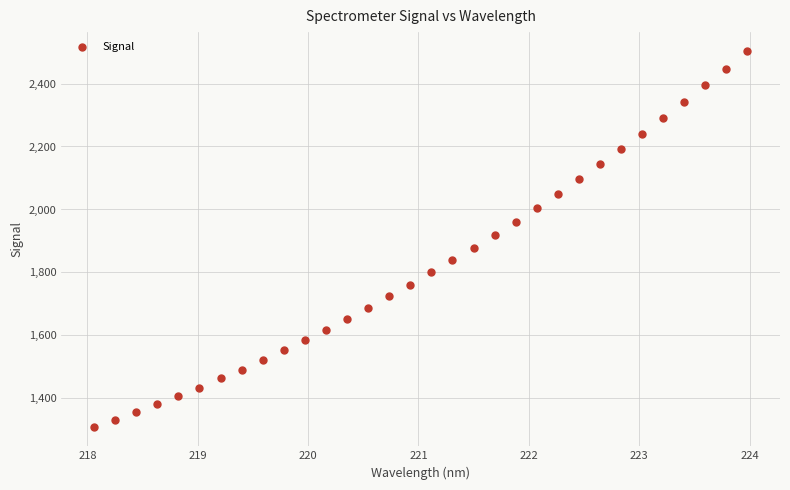

What is the range of Y values (max minus min)?

1195.6